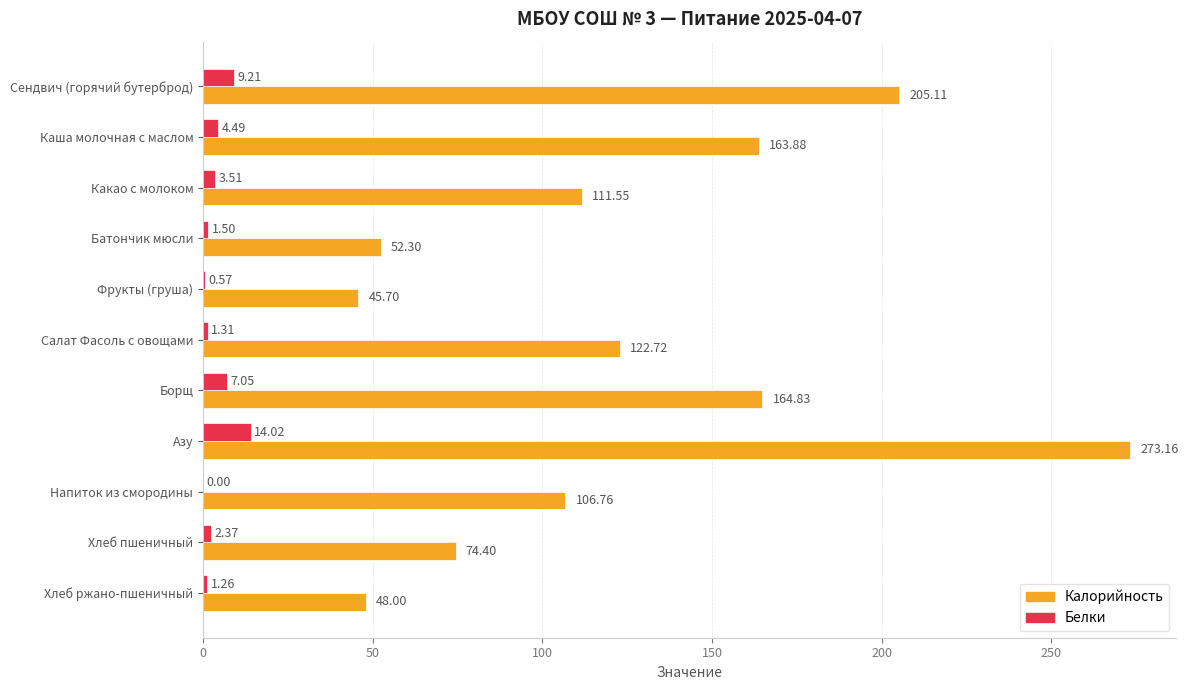

Which category has the highest value in the Белки series?

Азу